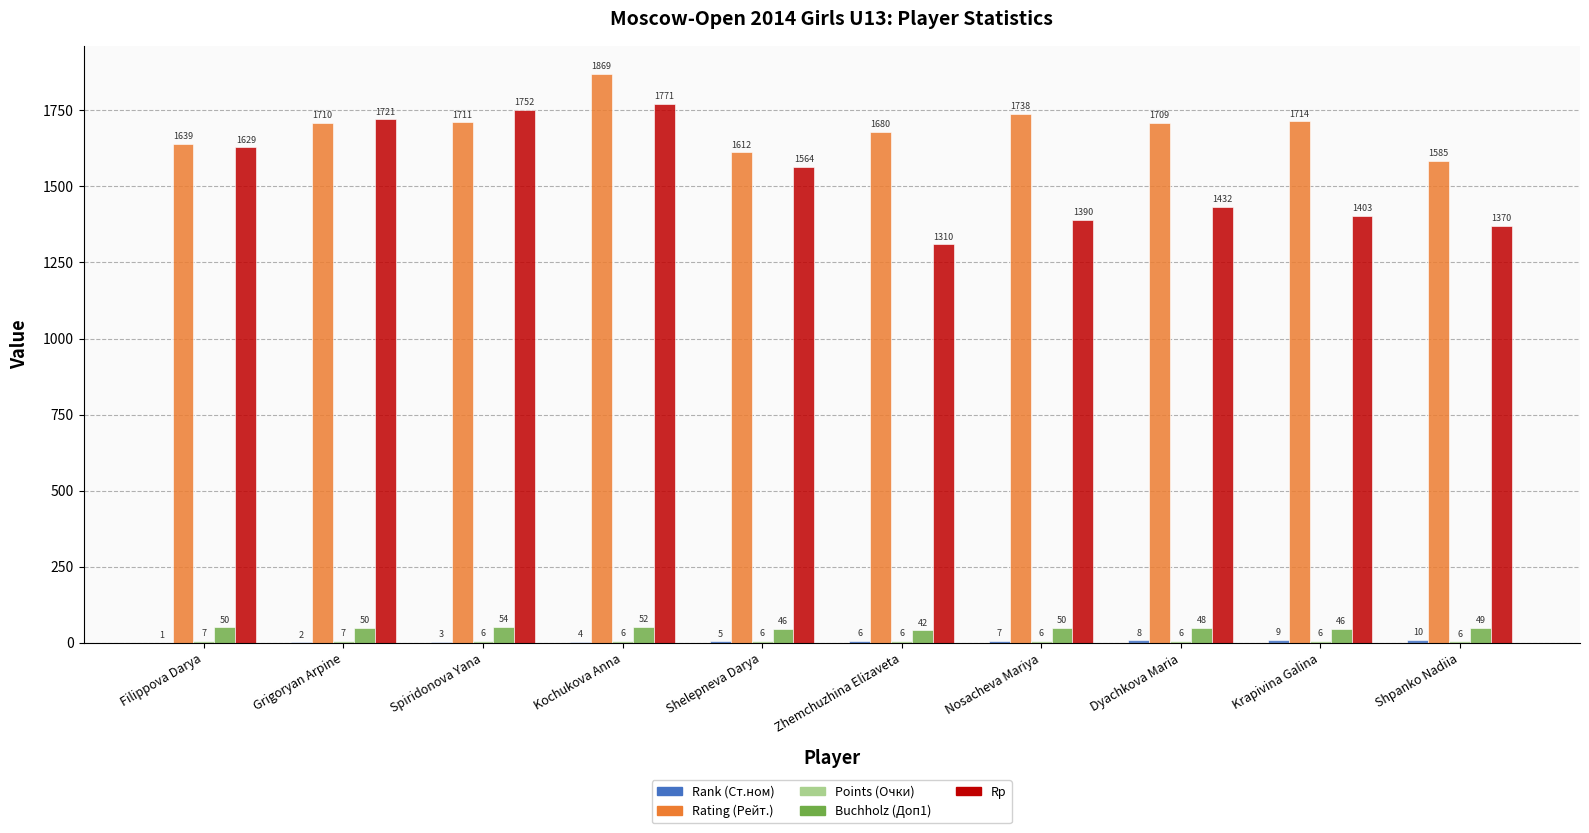

What is the sum of the Rp values at Dyachkova Maria and Grigoryan Arpine?

3153.0